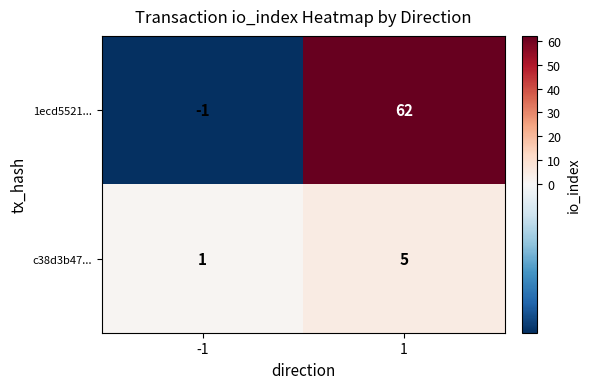

What is the sum of all c38d3b47... values?

6